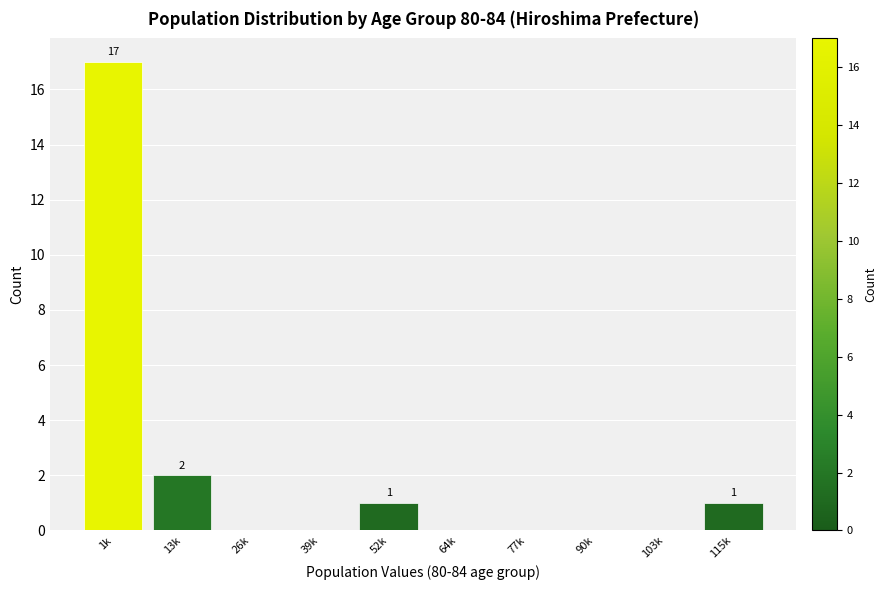

Reading left to right, transcribe all the data shown in this chart.

1k=17	13k=2	26k=0	39k=0	52k=1	64k=0	77k=0	90k=0	103k=0	115k=1